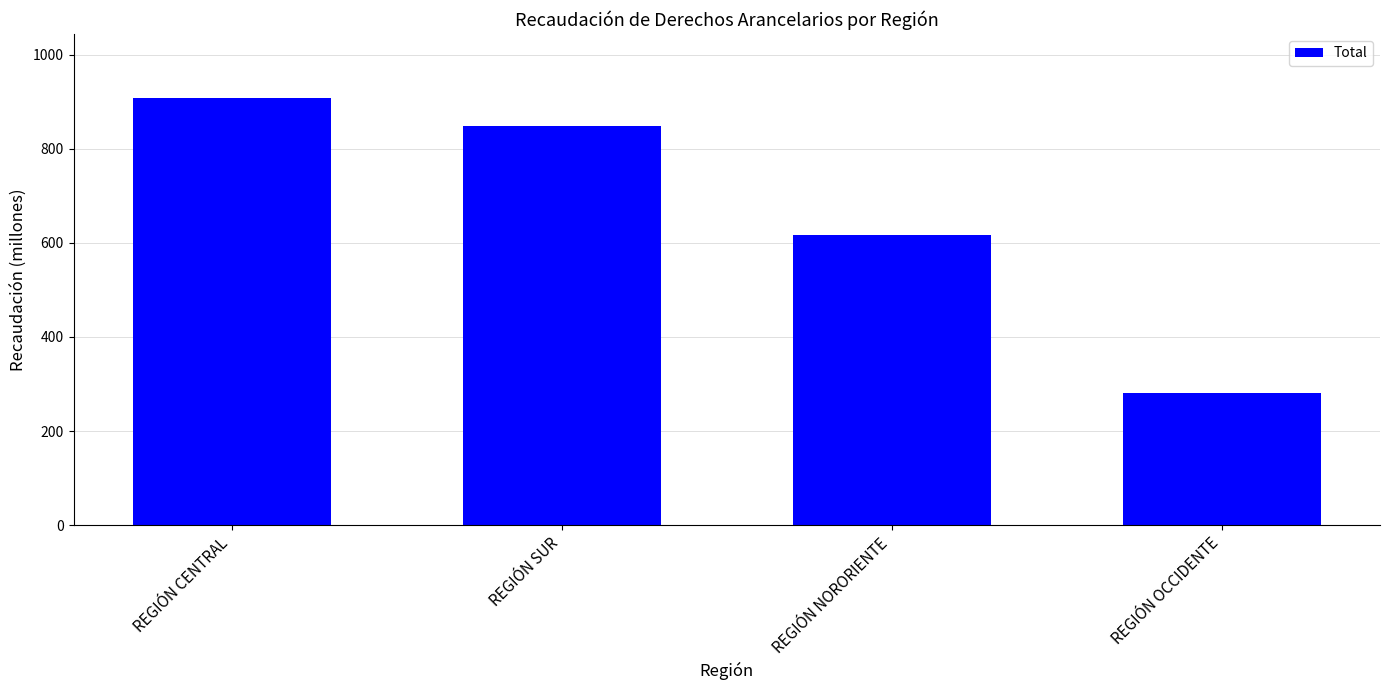

Rank the categories by value from lowest to highest.

REGIÓN OCCIDENTE, REGIÓN NORORIENTE, REGIÓN SUR, REGIÓN CENTRAL